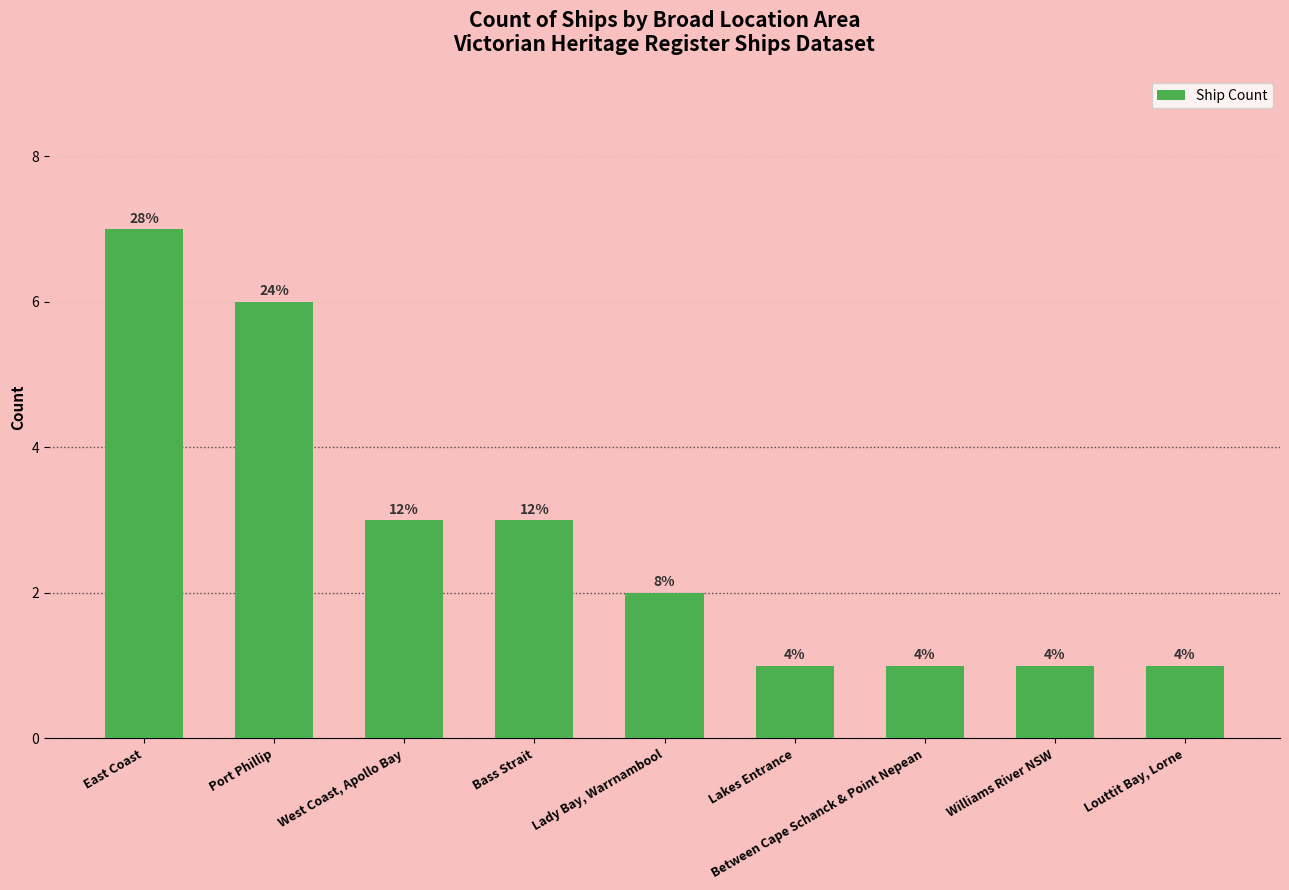

Does the chart contain any negative values?

No